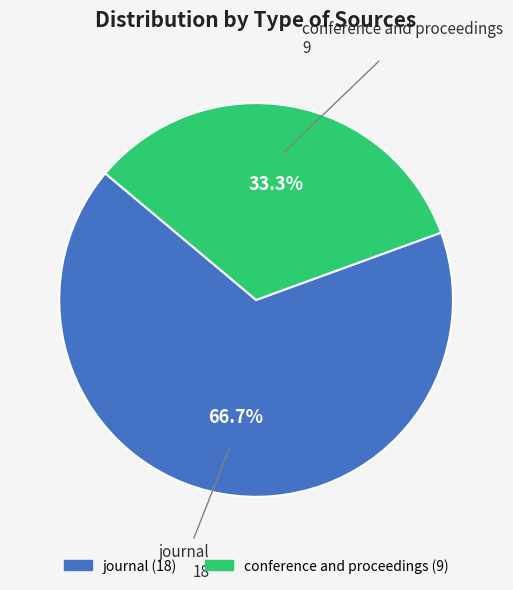

The journal slice represents 73% of the pie. True or false?

False